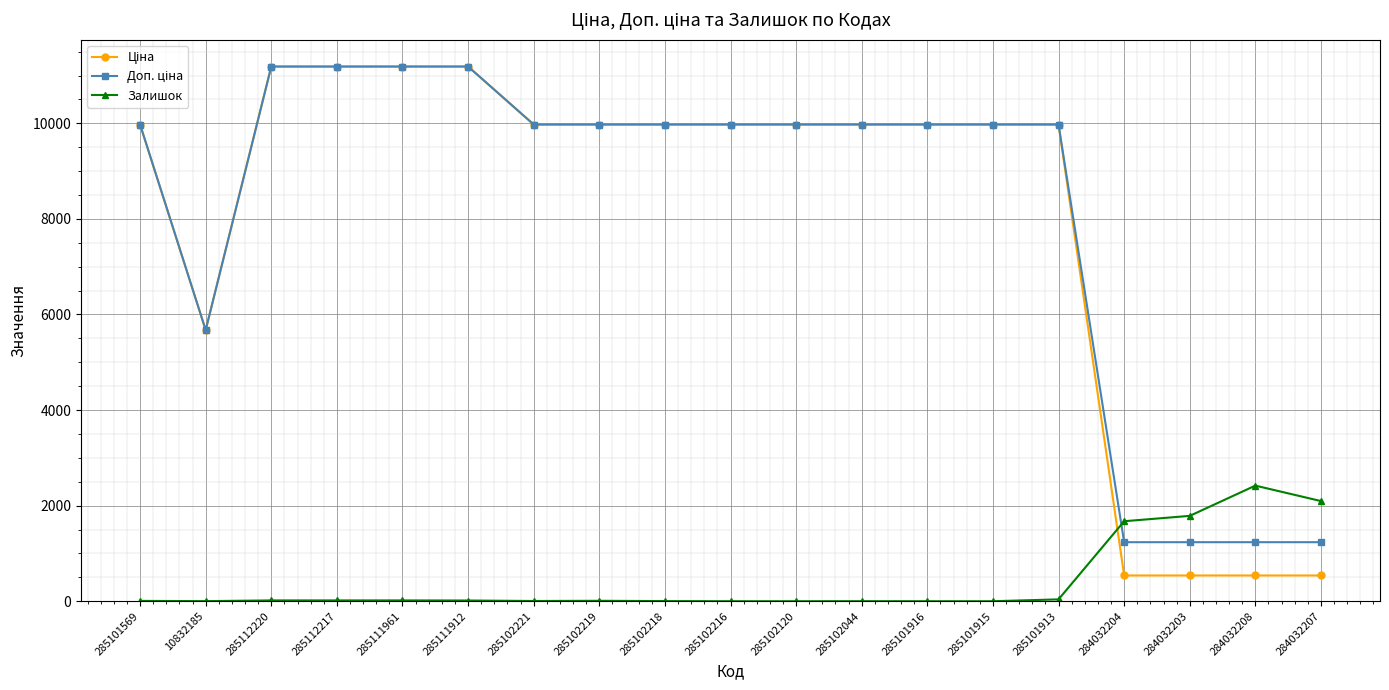

What is the sum of the Залишок values at 285111961 and 285101915?

17.0